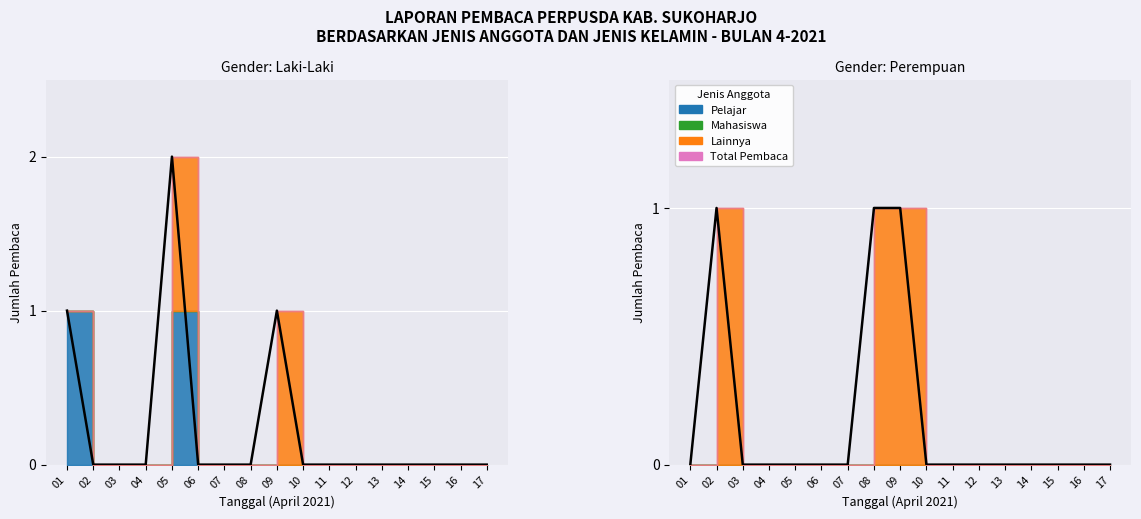

Between which two adjacent categories do P and L first intersect?

01 and 02